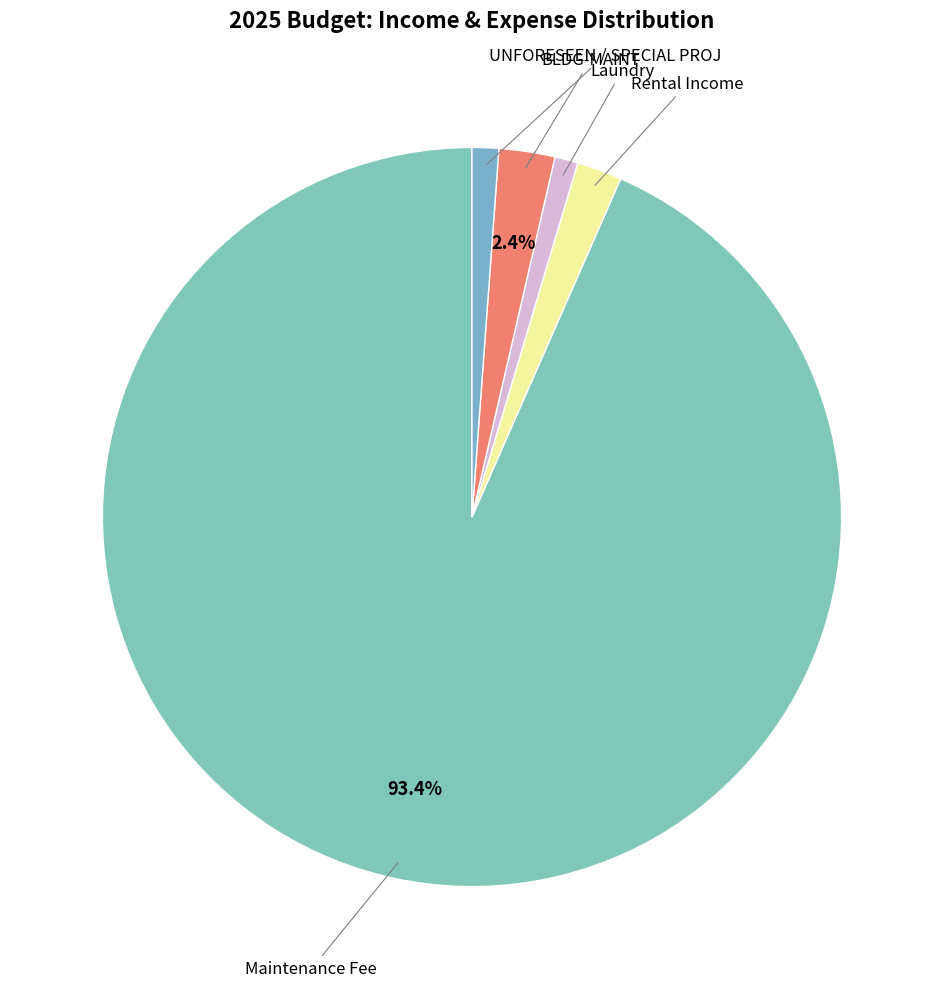

How many slices are in this pie chart?

5